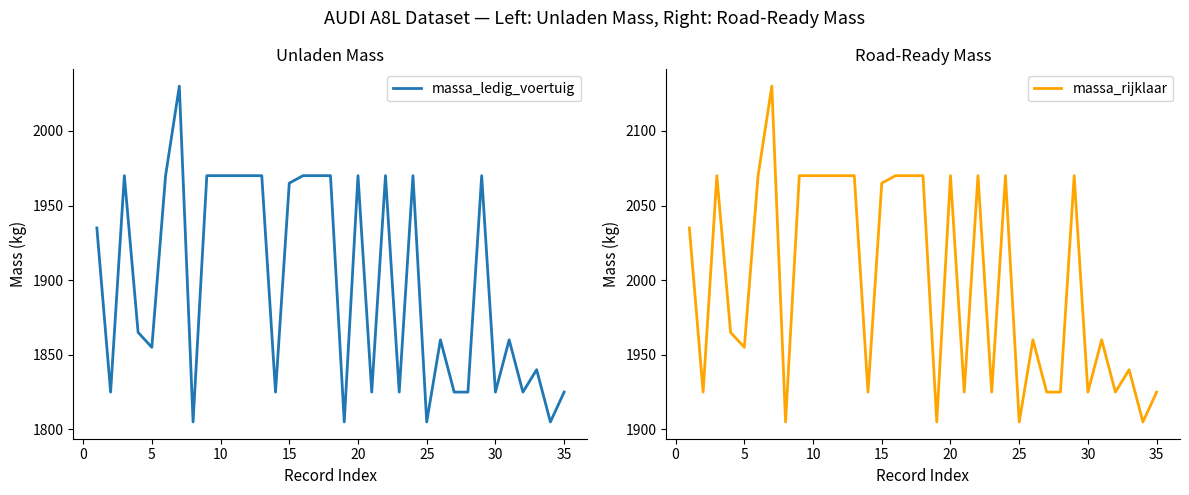

What are all the series names shown in the legend?

massa_ledig_voertuig, massa_rijklaar